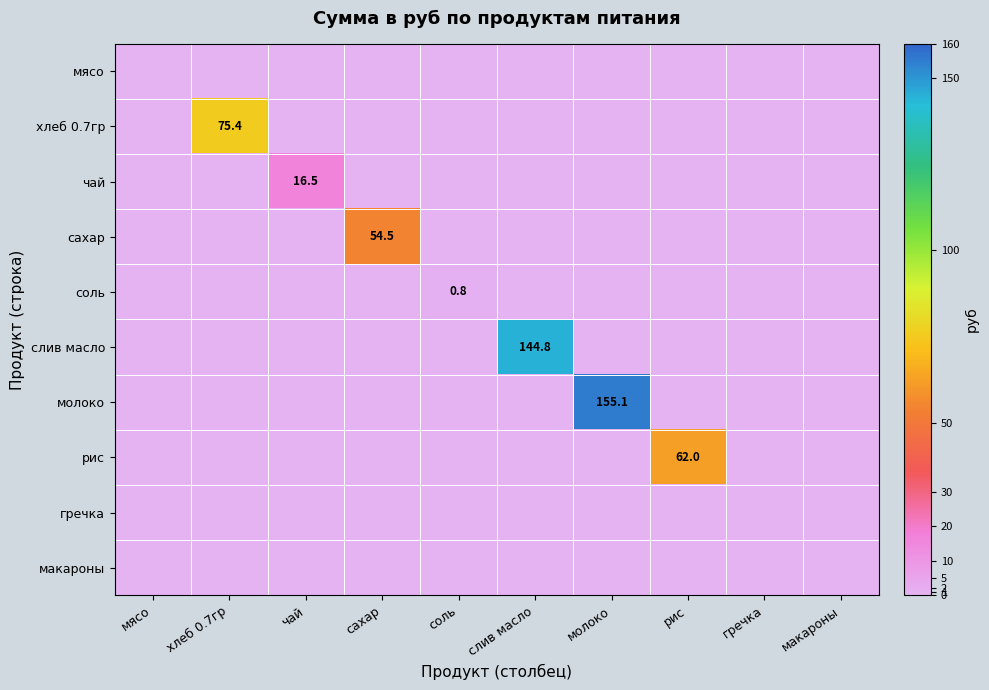

List the series in order of their peak value, lowest first.

мясо, гречка, макароны, соль, чай, сахар, рис, хлеб 0.7гр, слив масло, молоко